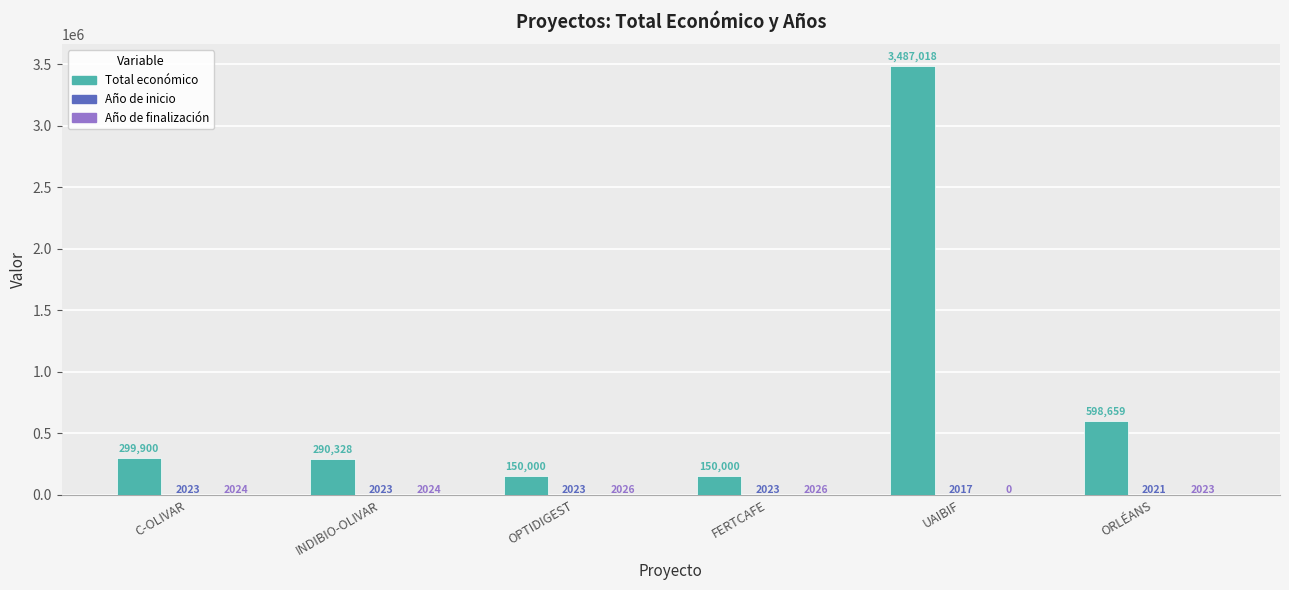

Count the number of categories in the chart.

6